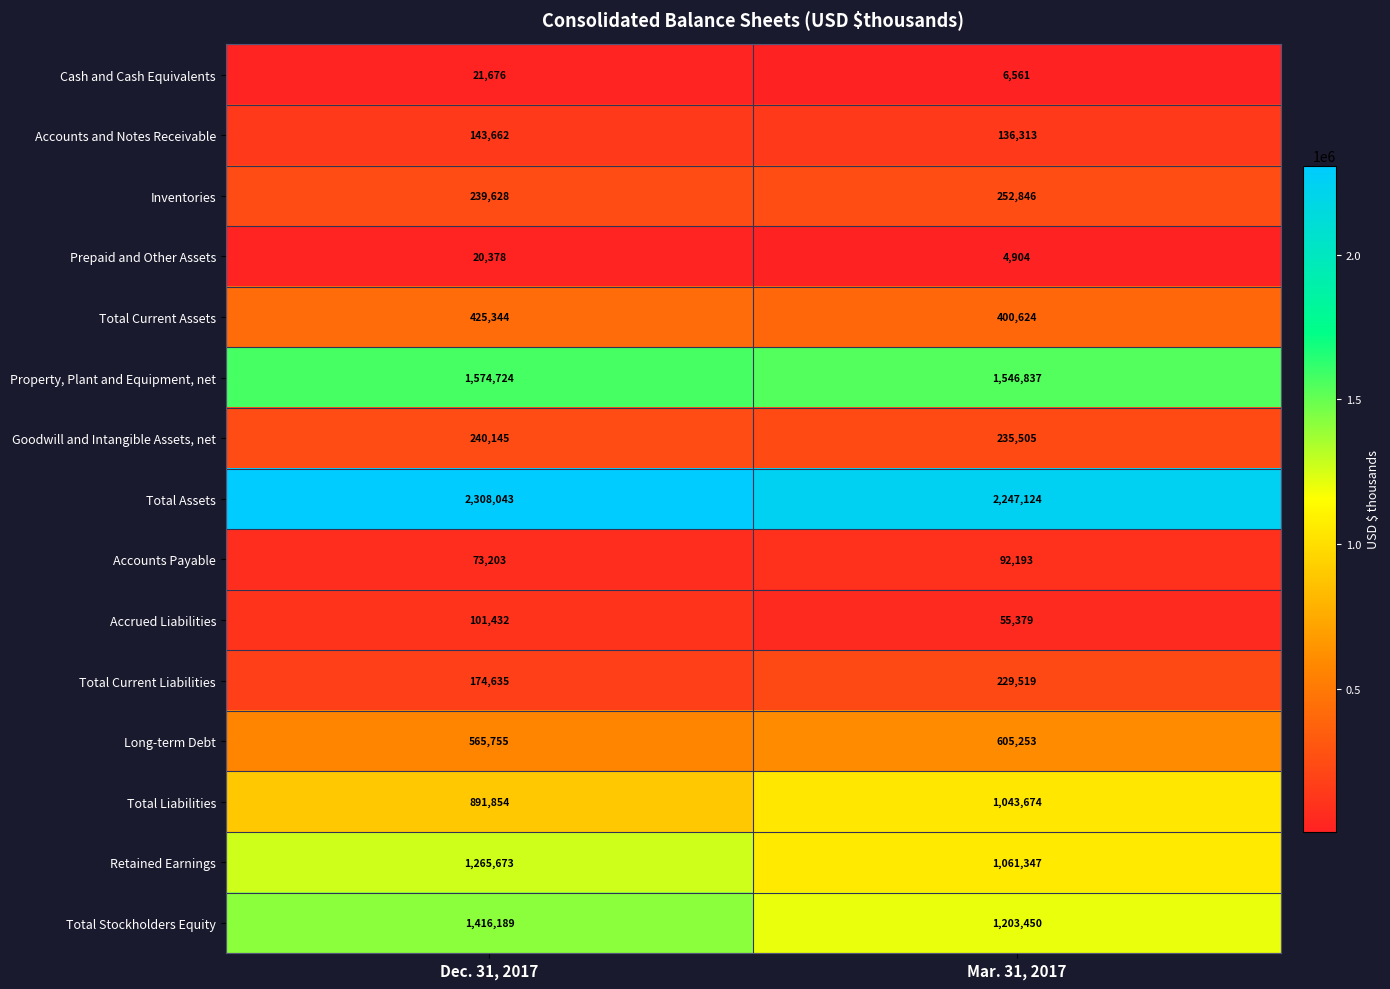

At which category does the chart reach its minimum across all series?

Mar. 31, 2017